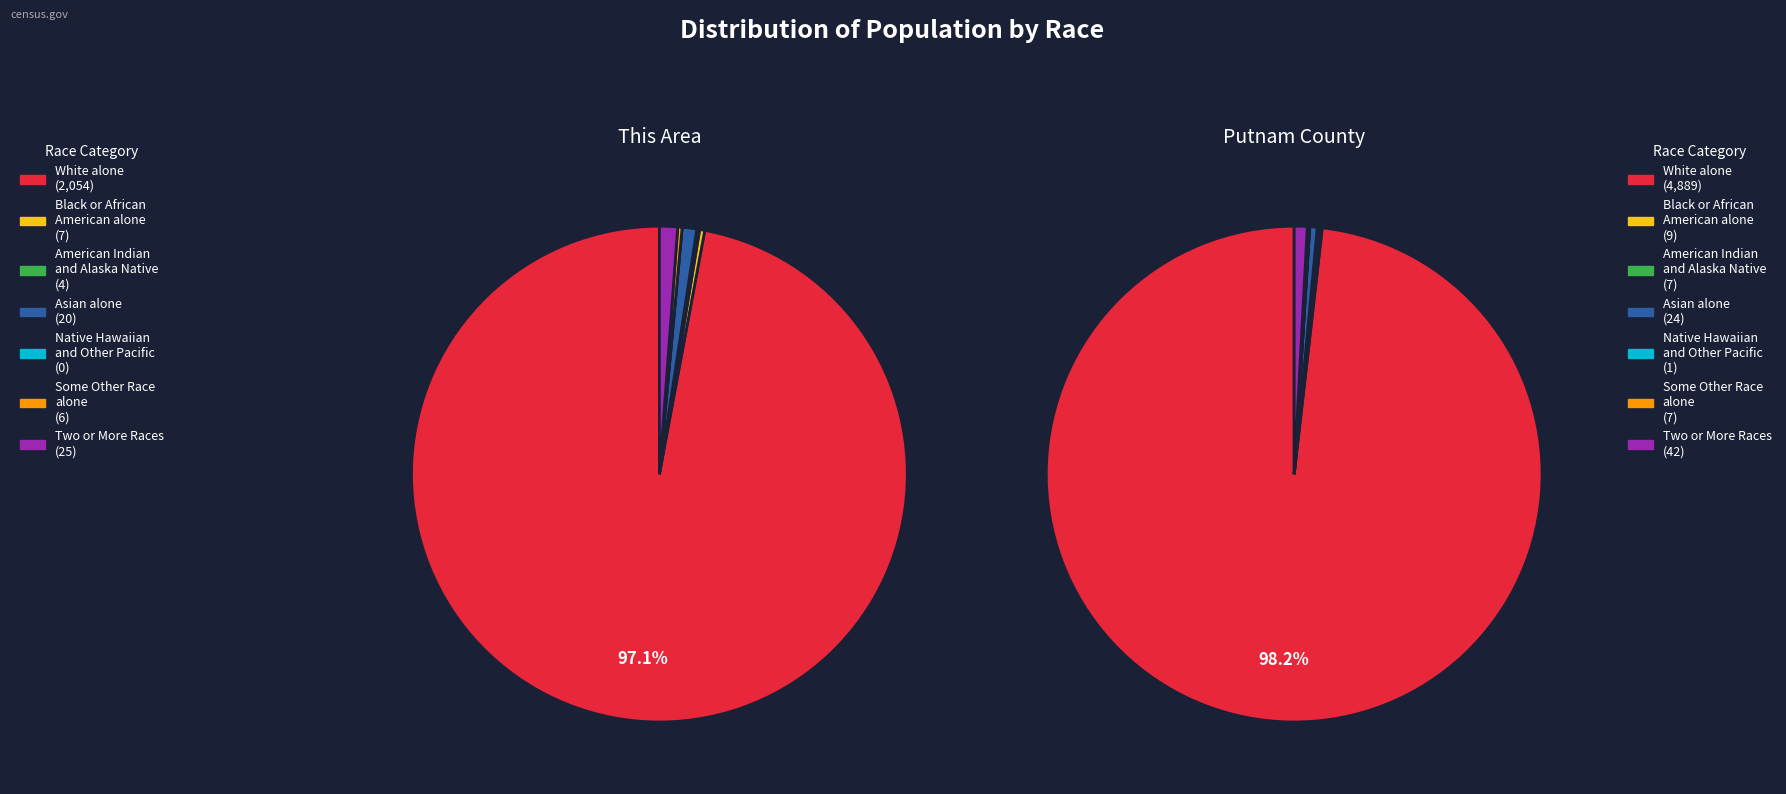

Is the sum of White alone and Two or More Races greater than half?

Yes